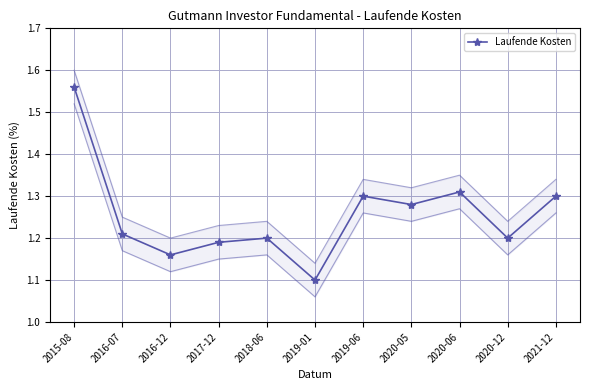

What is the change in value from 2015-08 to 2016-07?

-0.4